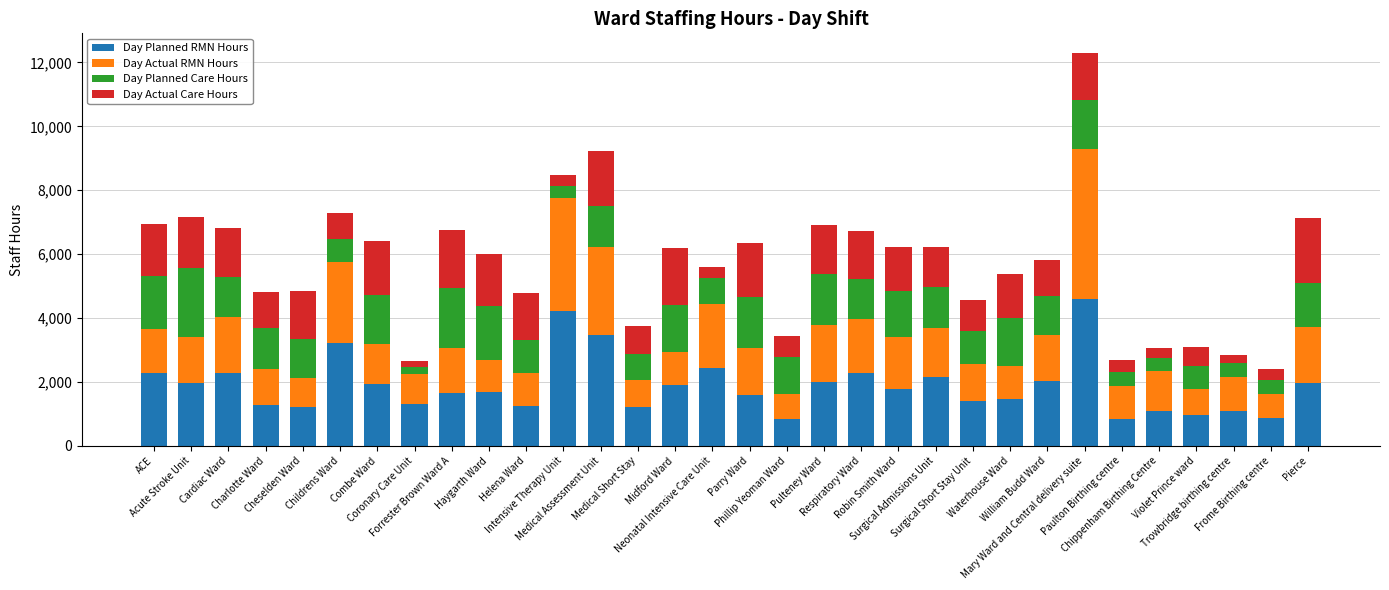

What is the difference between the second highest and minimum values in the Day Planned RMN Hours series?

3384.0